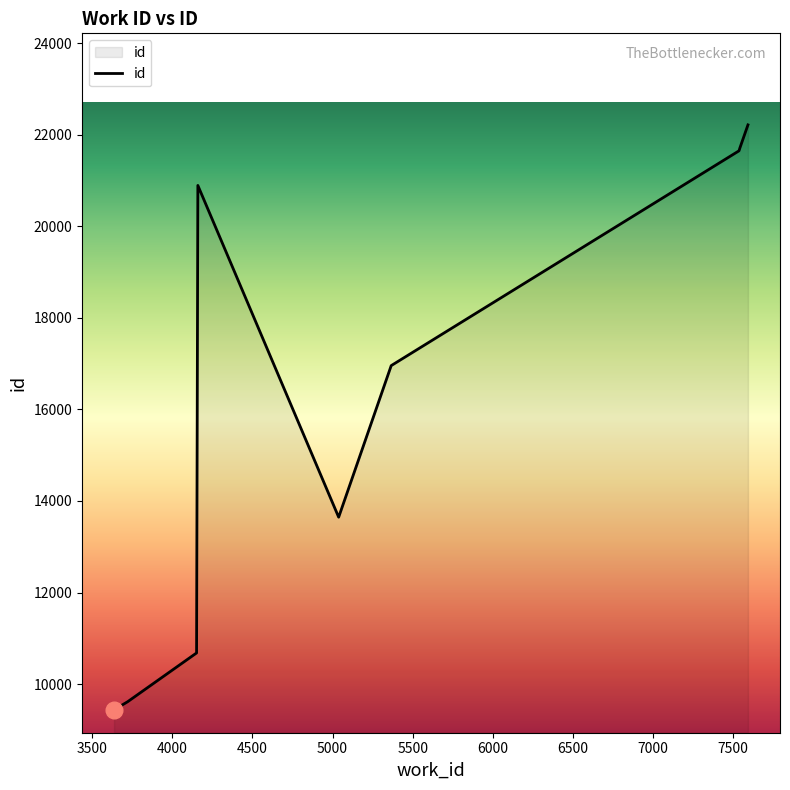

What is the difference between the maximum and minimum values?

12781